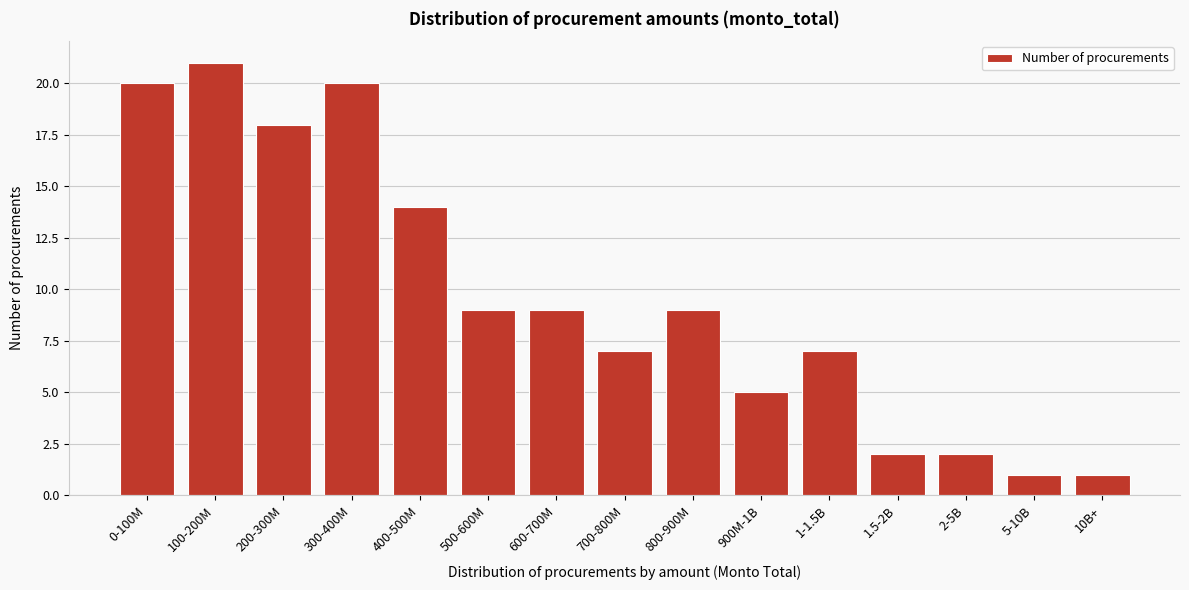

Reading left to right, list all the values displayed in this chart.

0-100M=20	100-200M=21	200-300M=18	300-400M=20	400-500M=14	500-600M=9	600-700M=9	700-800M=7	800-900M=9	900M-1B=5	1-1.5B=7	1.5-2B=2	2-5B=2	5-10B=1	10B+=1